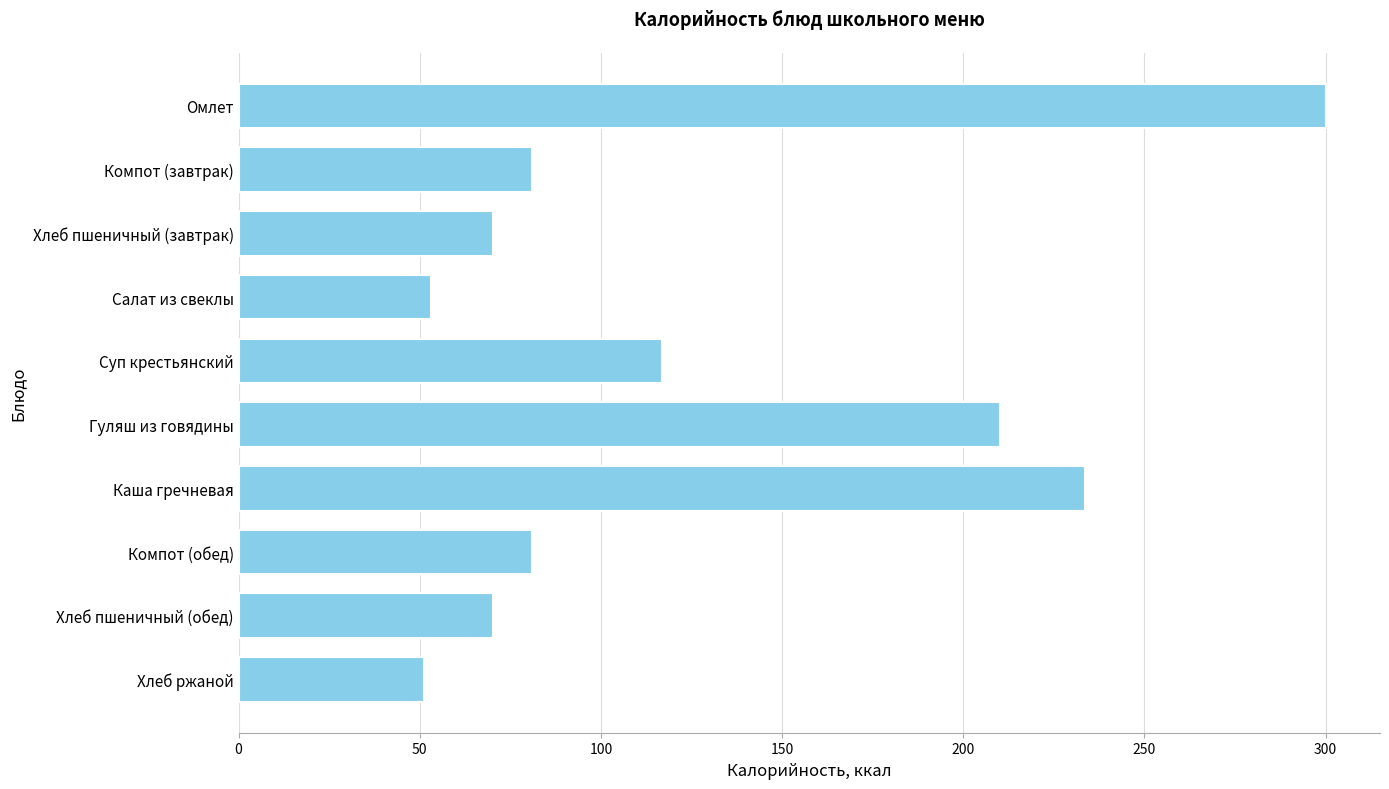

What is the smallest value displayed?

51.2